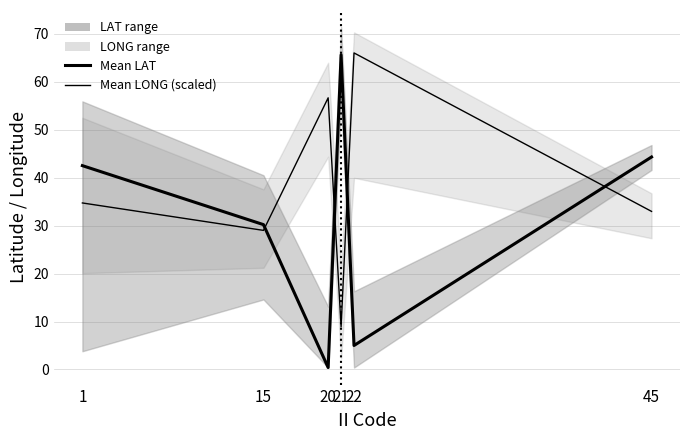

What is the value of the Mean LONG (scaled) point at the 6th from the left?

33.0